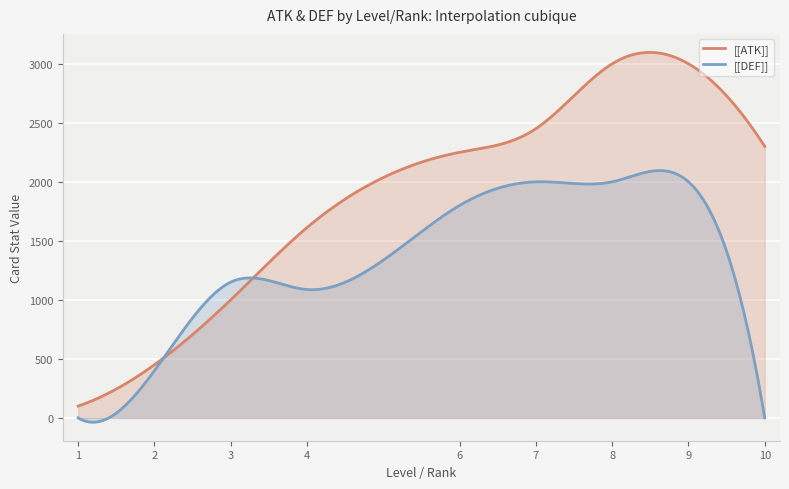

True or false: [[DEF]] and [[ATK]] intersect in this chart.

True